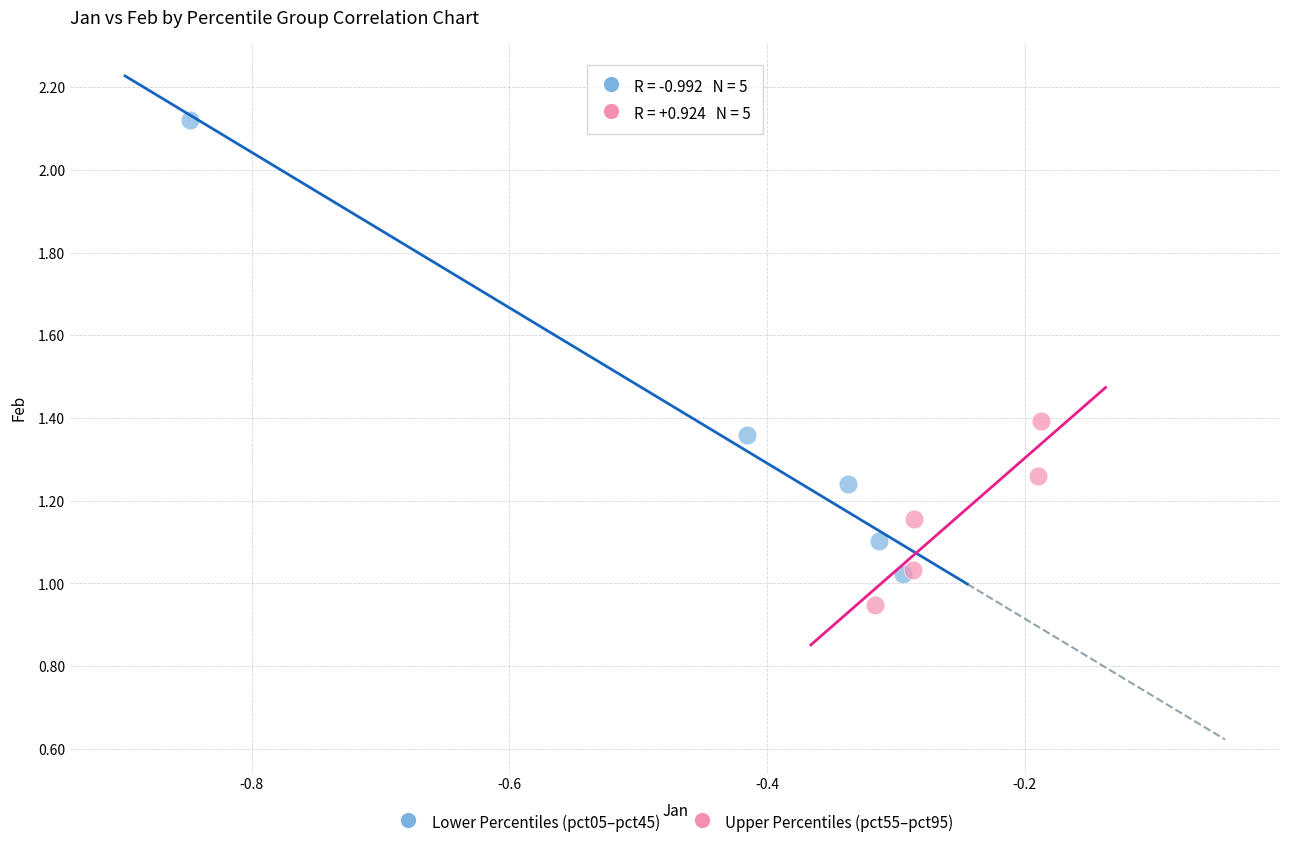

Which series has the largest Y range (max minus min)?

Lower Percentiles (pct05–pct45)